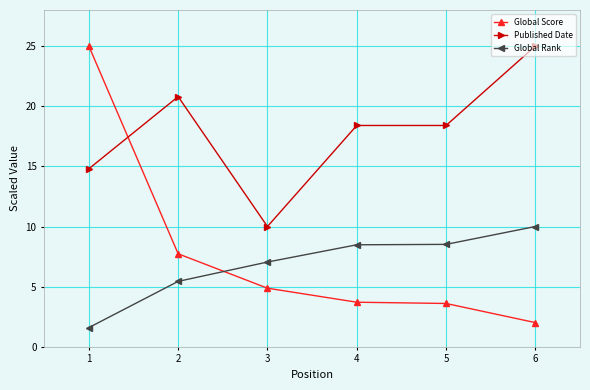

At which label is Global Rank closest to 5?

2